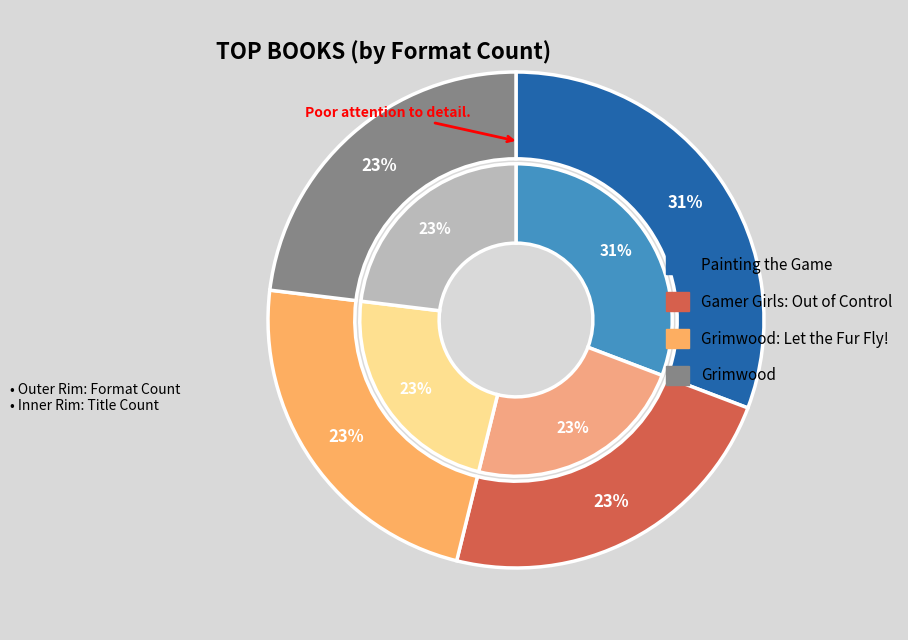

To the nearest percent, what percentage of the pie is Grimwood?

23%